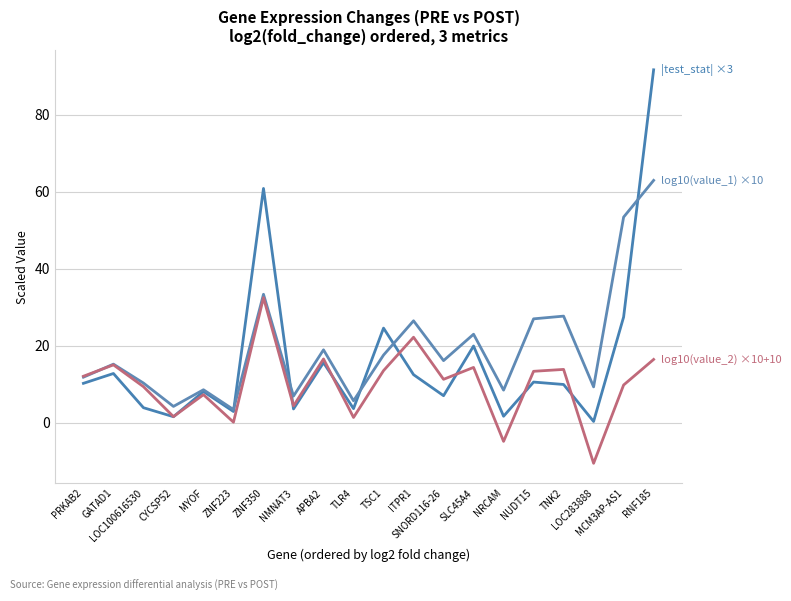

How many lines are shown in the chart?

3